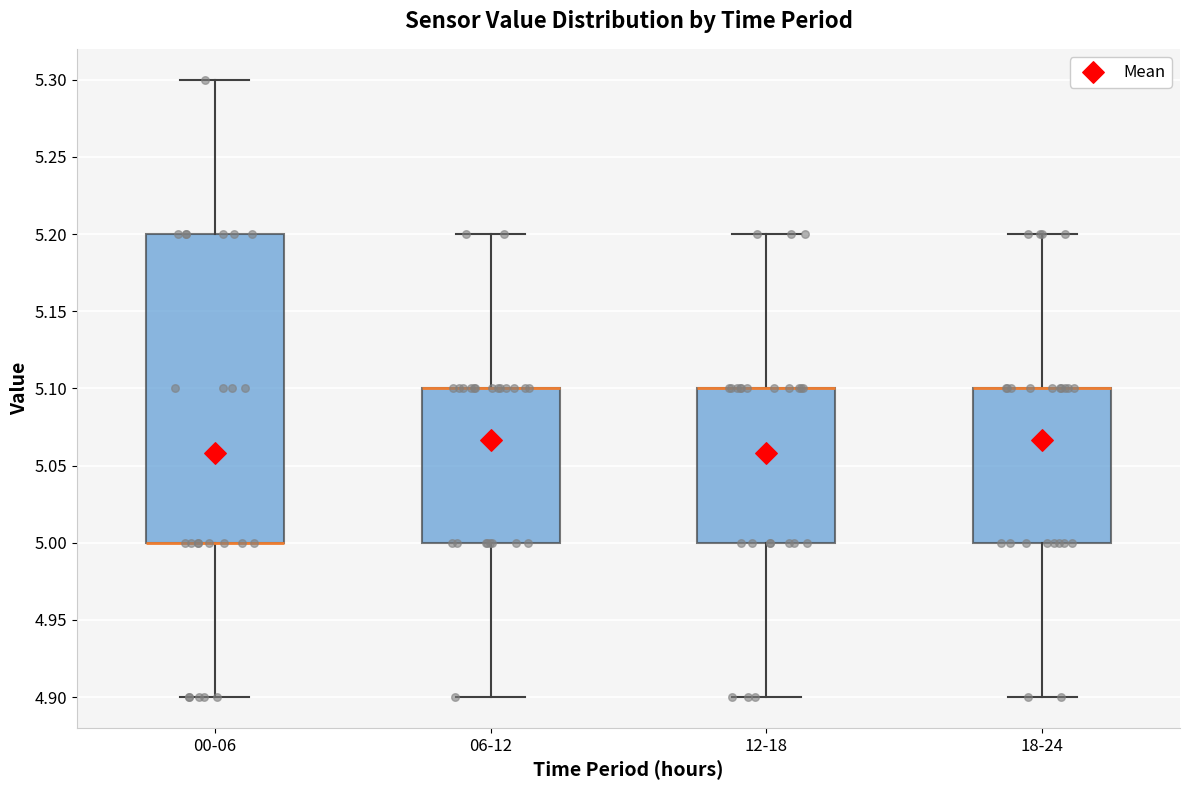

Which box is the tallest, from its lower edge to its upper edge?

00-06